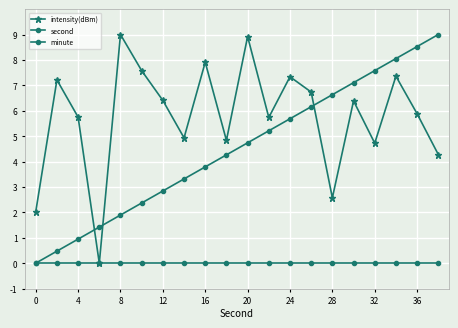

How many times do second and intensity(dBm) cross each other?

3